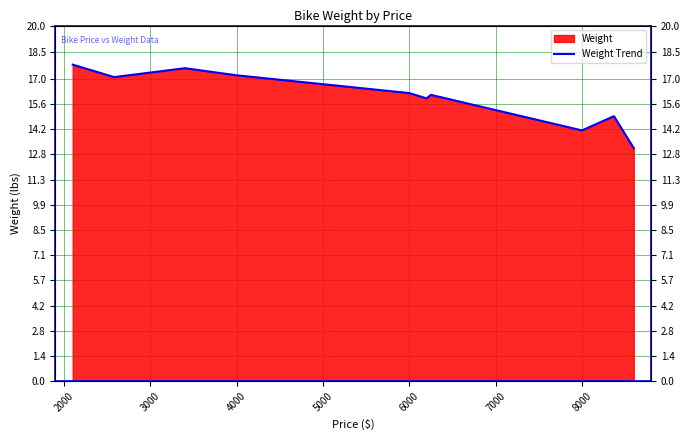

What is the difference between the maximum and second lowest values?

3.7